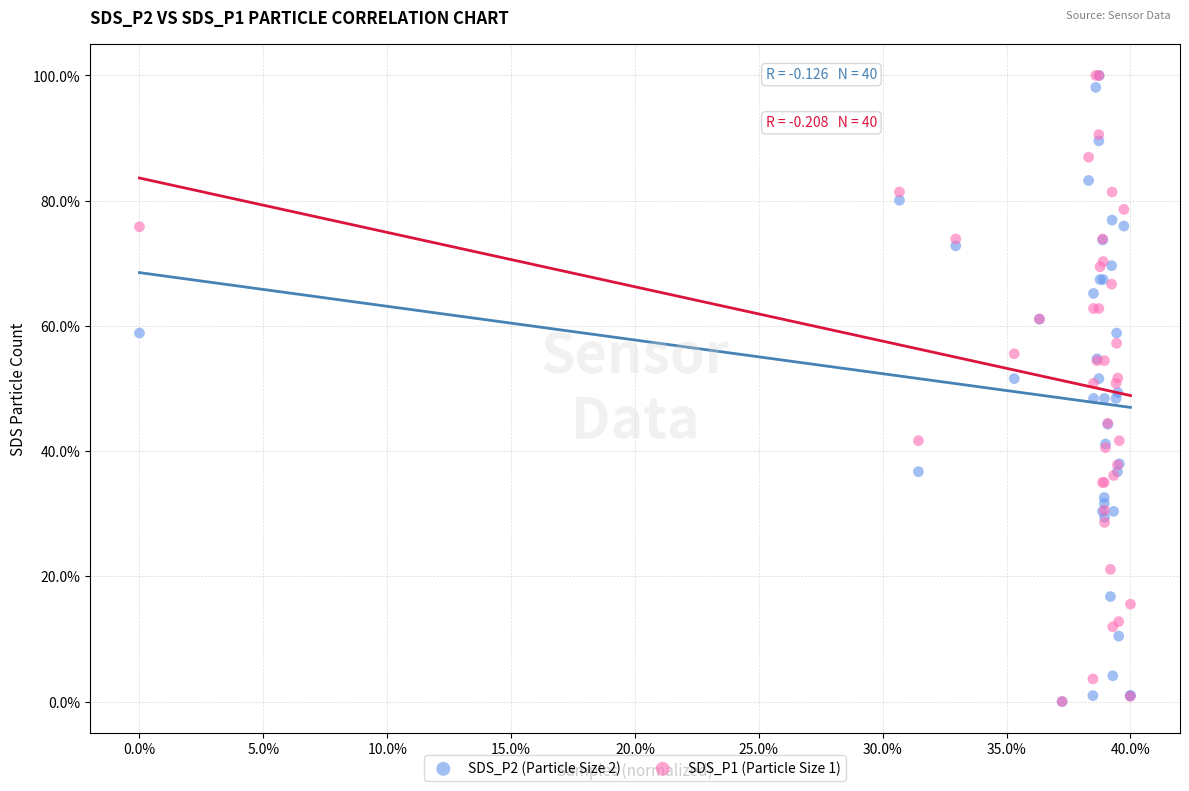

What are all the series names shown in the legend?

SDS_P2 (Particle Size 2), SDS_P1 (Particle Size 1)